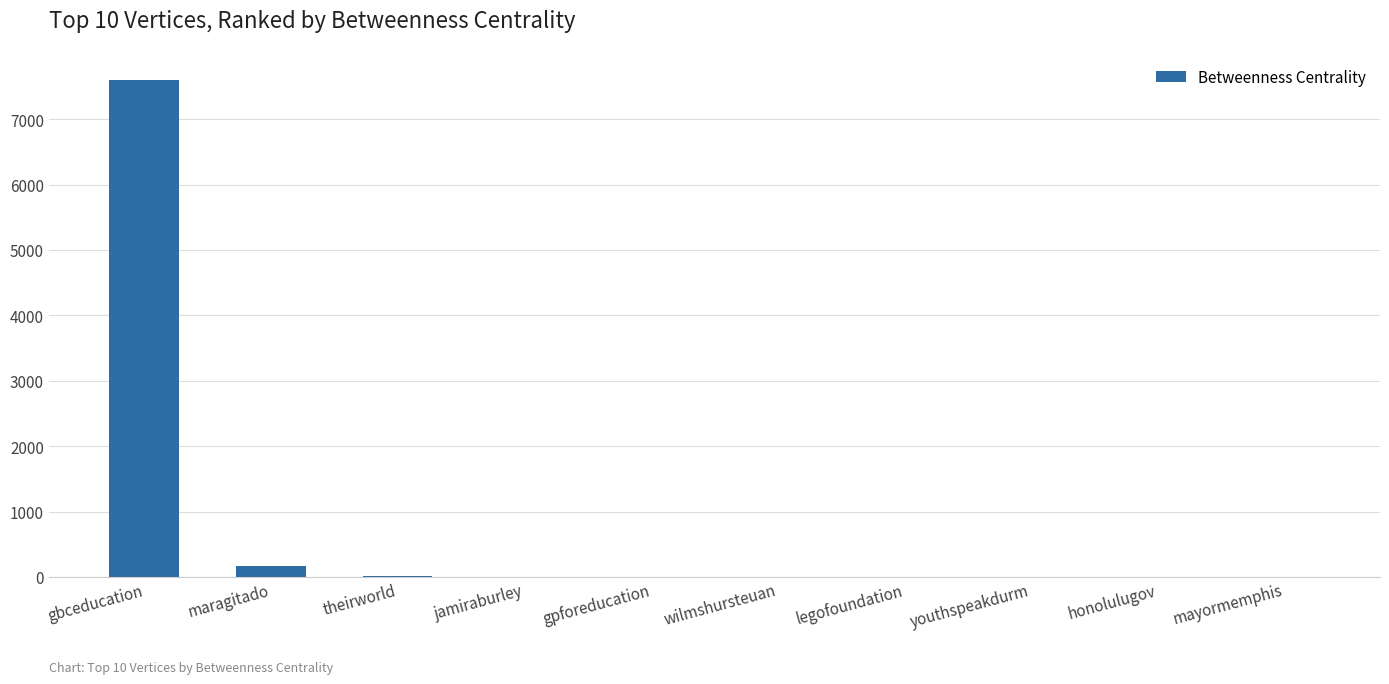

True or false: the data shows 0.0 at honolulugov.

True